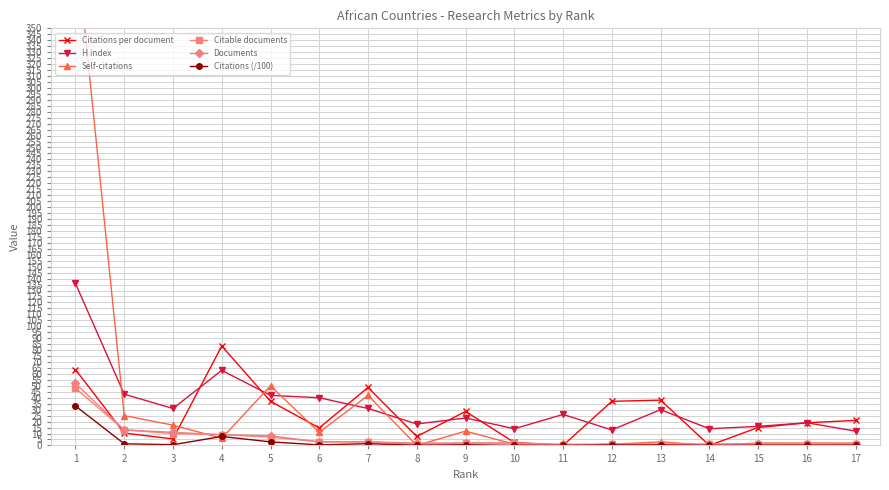

The value of Citations (/100) at 7 is 0.5. True or false?

False